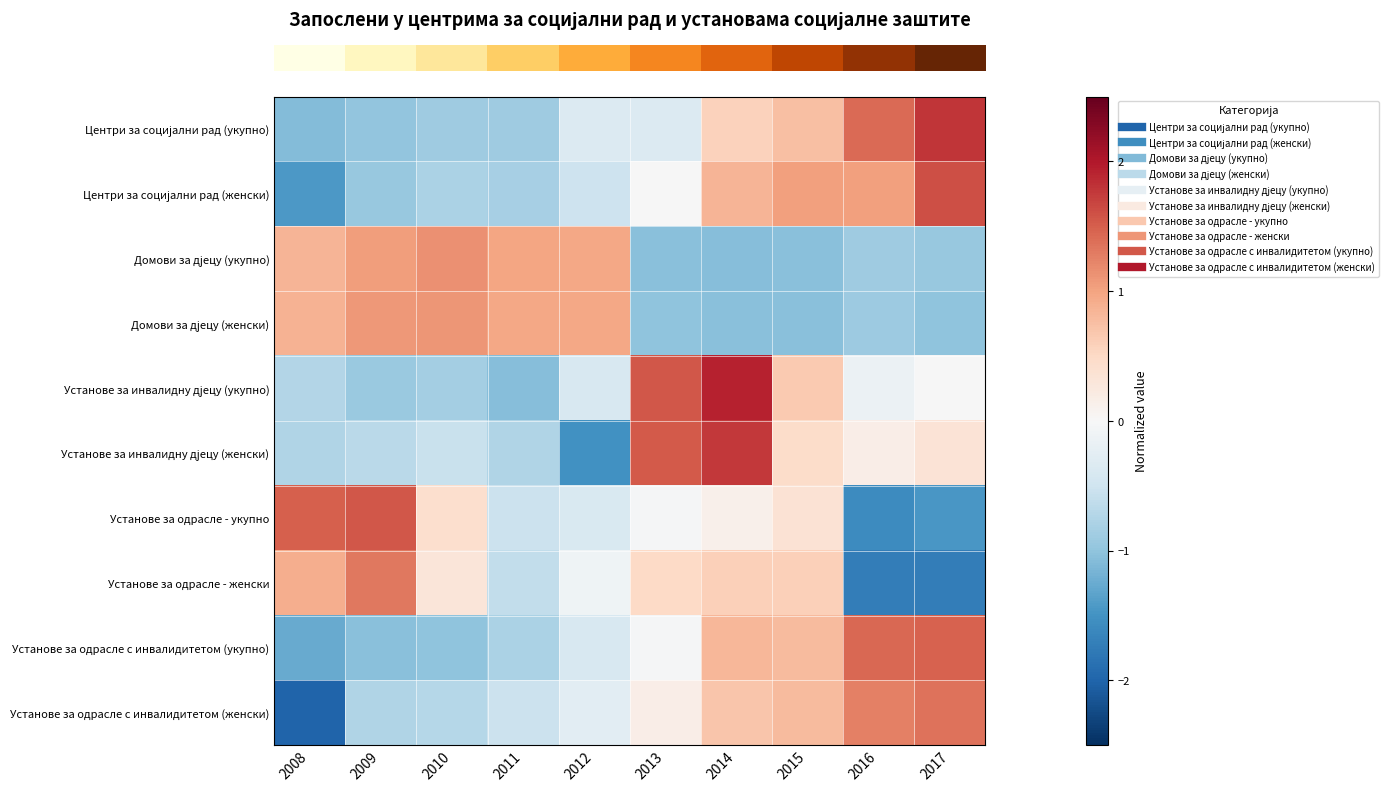

How many series are shown in this chart?

10